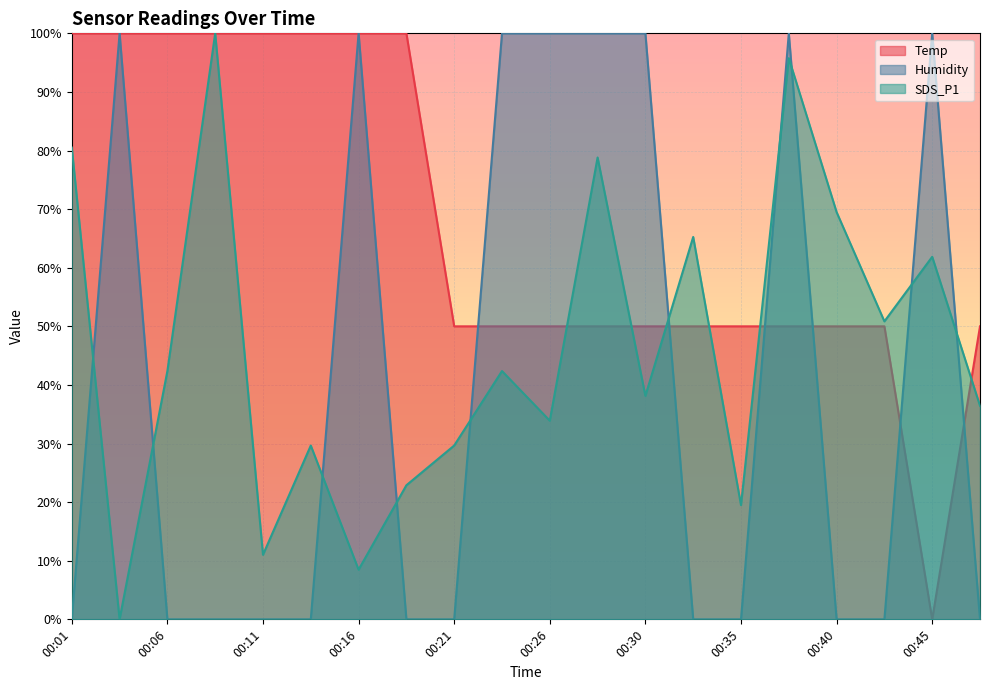

At how many categories does at least one series exceed 45?

20